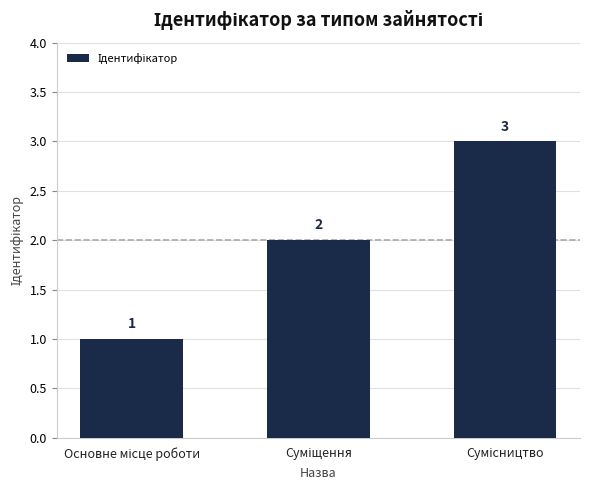

What is the sum of all values?

6